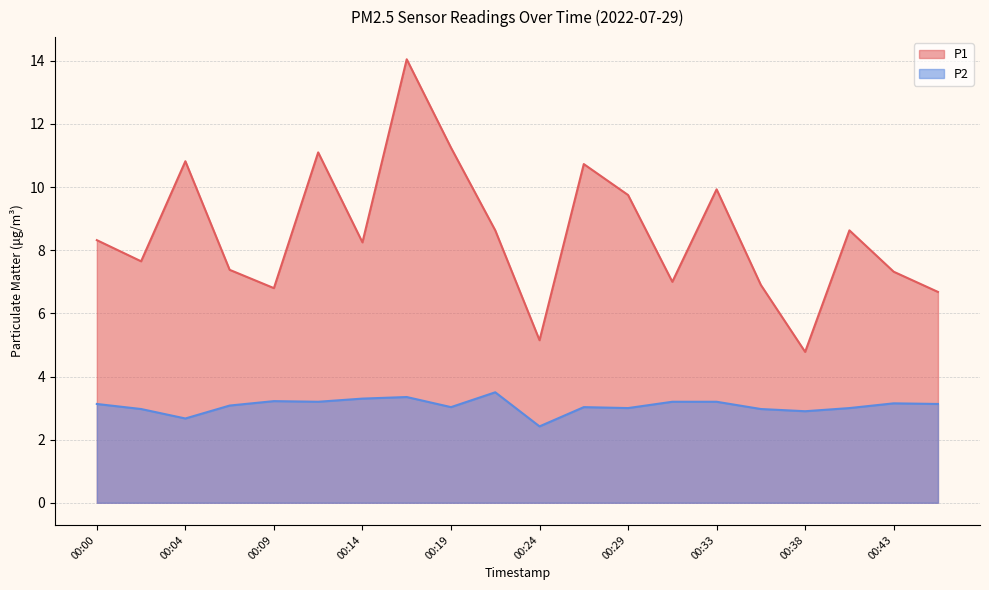

Where is P1 nearest to the value 9?

00:21